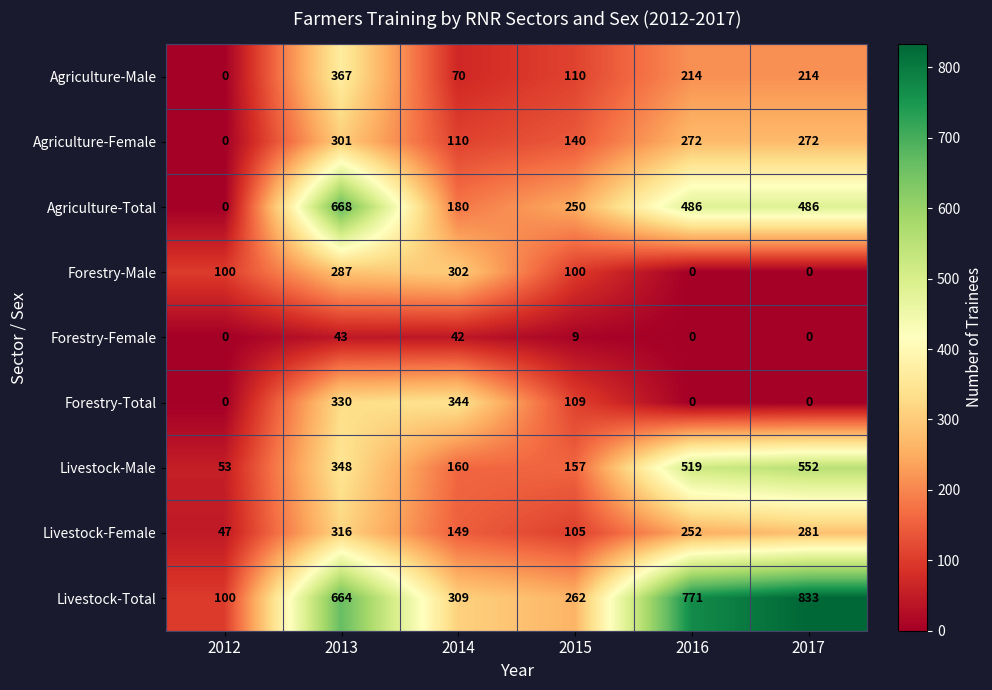

What is the sum of the Livestock-Female values at 2015 and 2012?

152